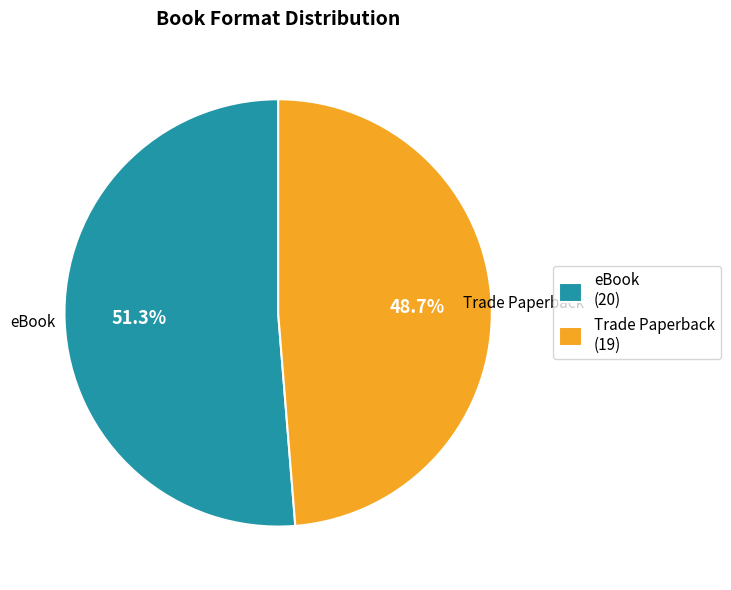

How many segments does this pie chart have?

2